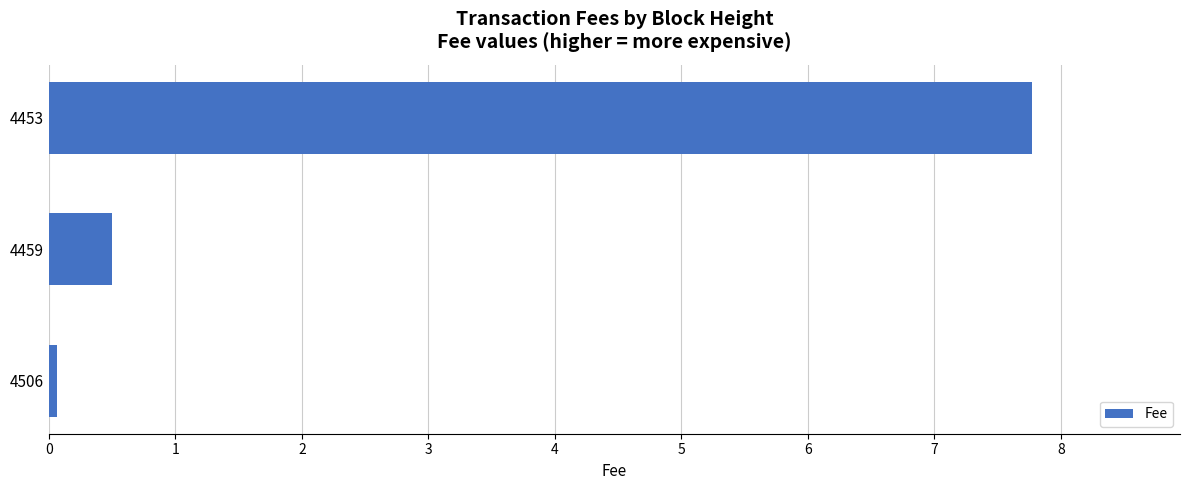

How many distinct data groups are displayed?

1